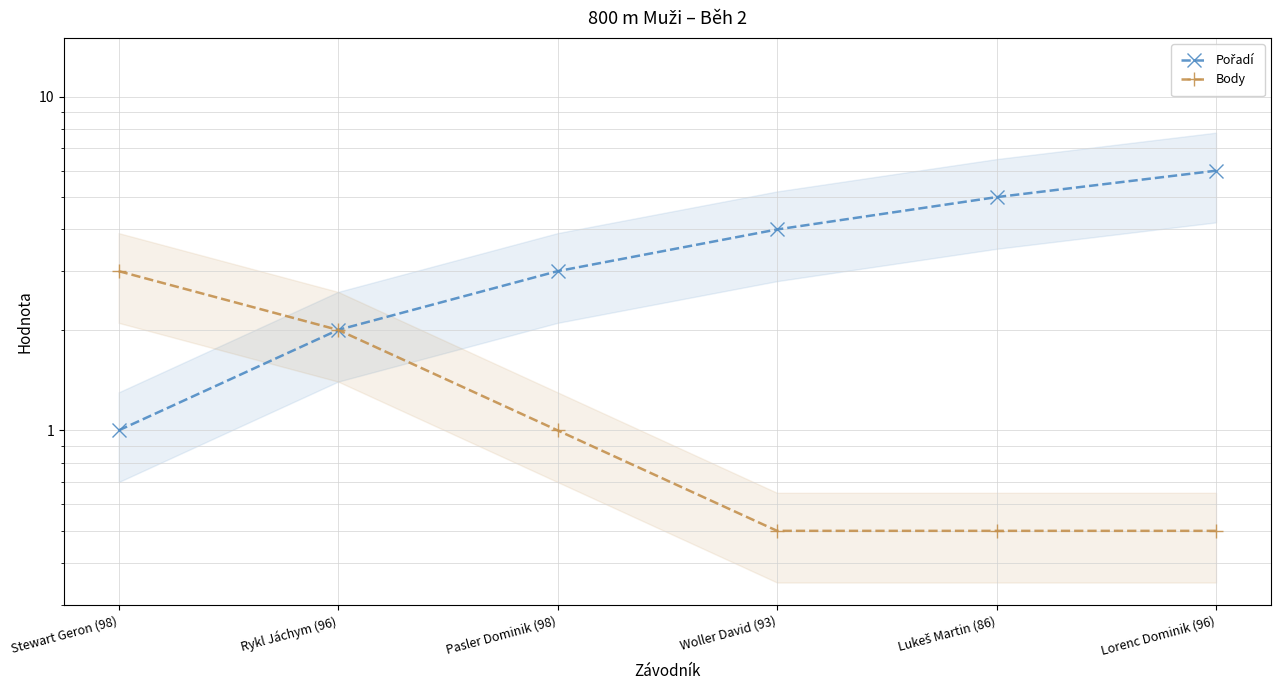

What is the label of the 3rd point from the left?

Pasler Dominik (98)